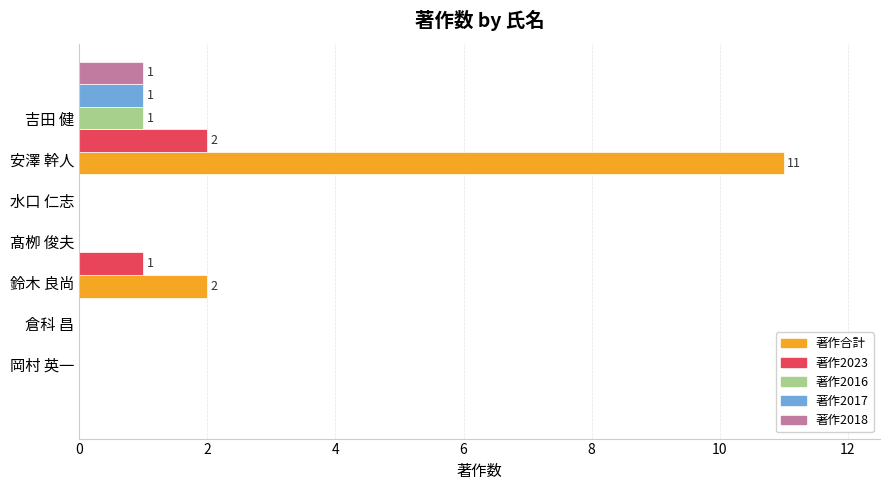

What is the maximum value shown in the chart?

11